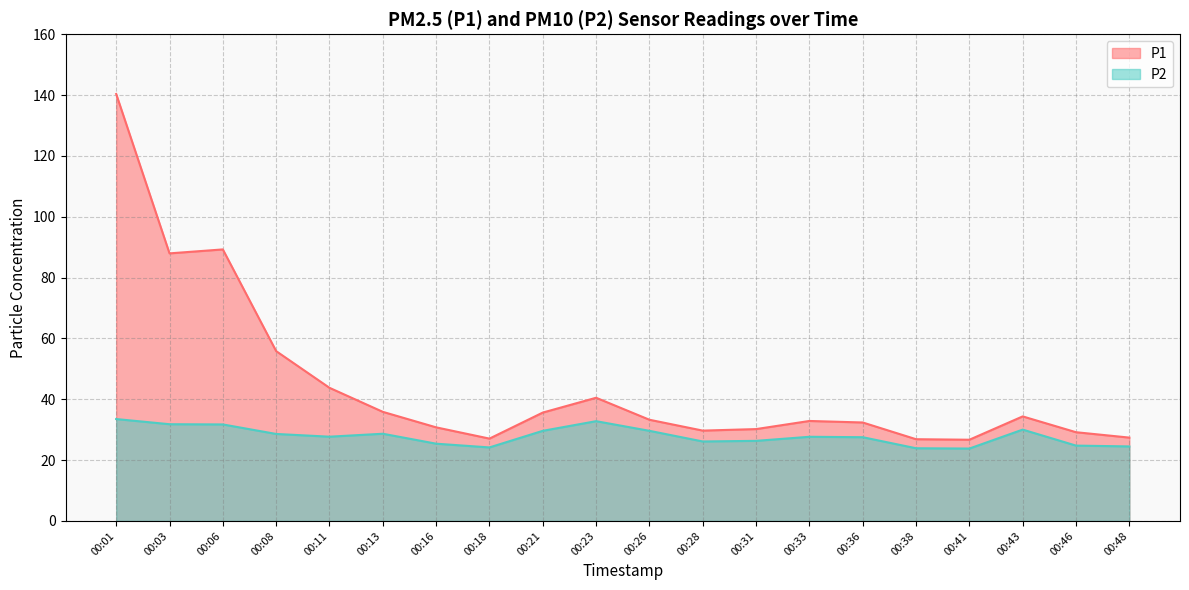

How many distinct data groups are displayed?

2